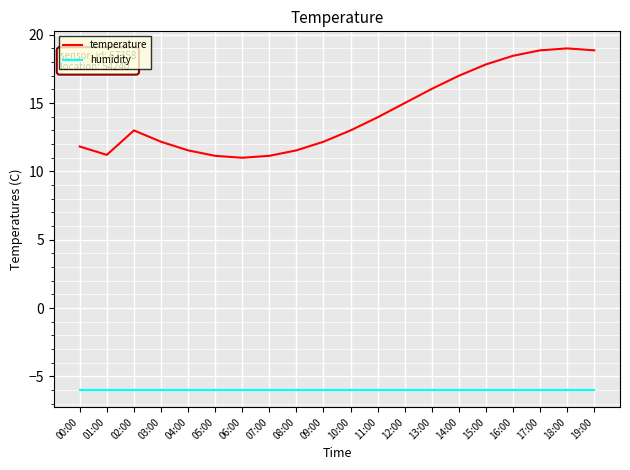

What is the minimum value shown in the chart?

-6.0